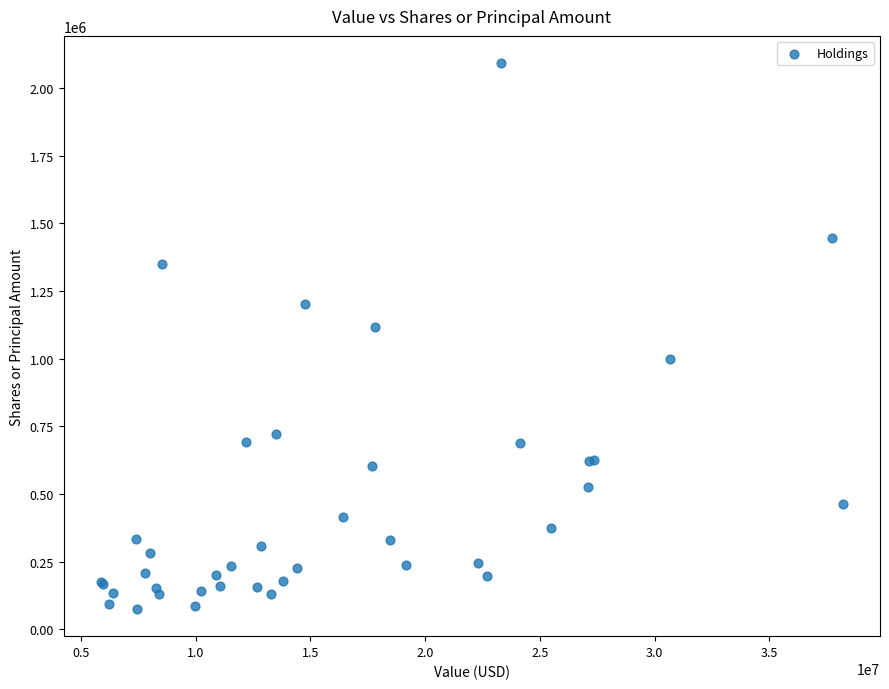

What Y value in the scatter plot is closest to 1083100?

1114612